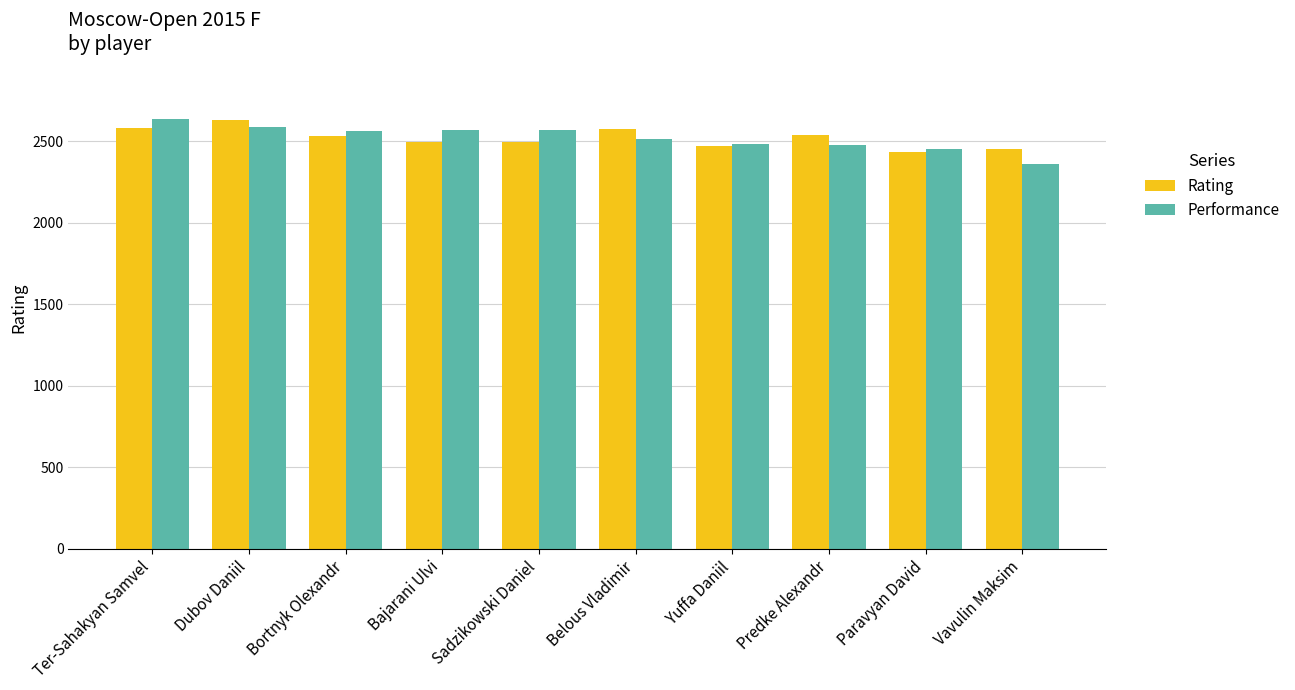

At which category does the chart reach its minimum across all series?

Vavulin Maksim